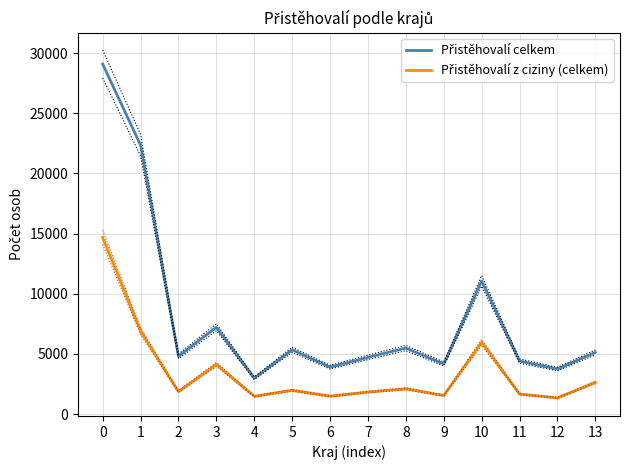

Is the value of Přistěhovalí celkem at 10 greater than the value of Přistěhovalí z ciziny (celkem) at 11?

Yes